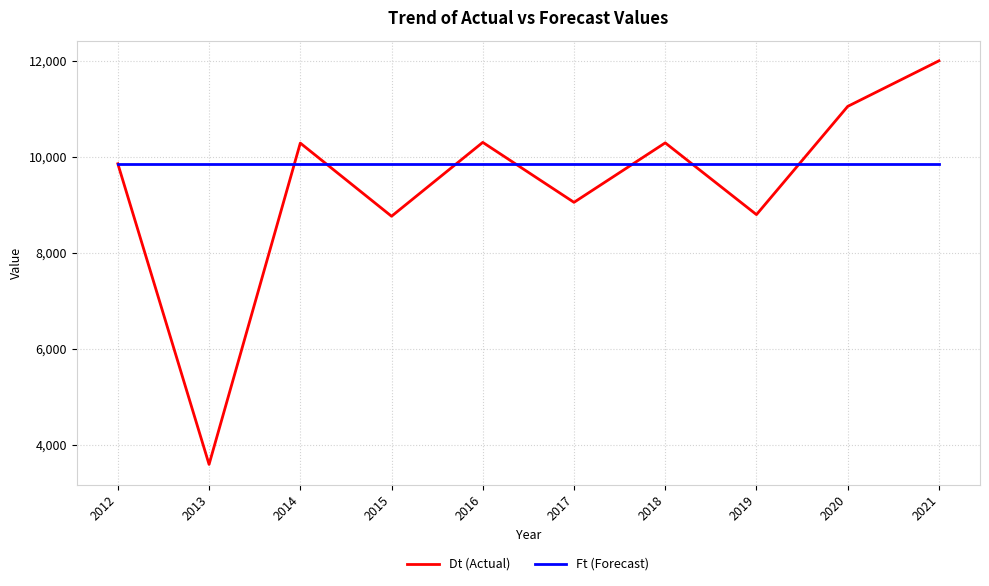

True or false: Ft (Forecast) has a value of 9854 at 2014.

True